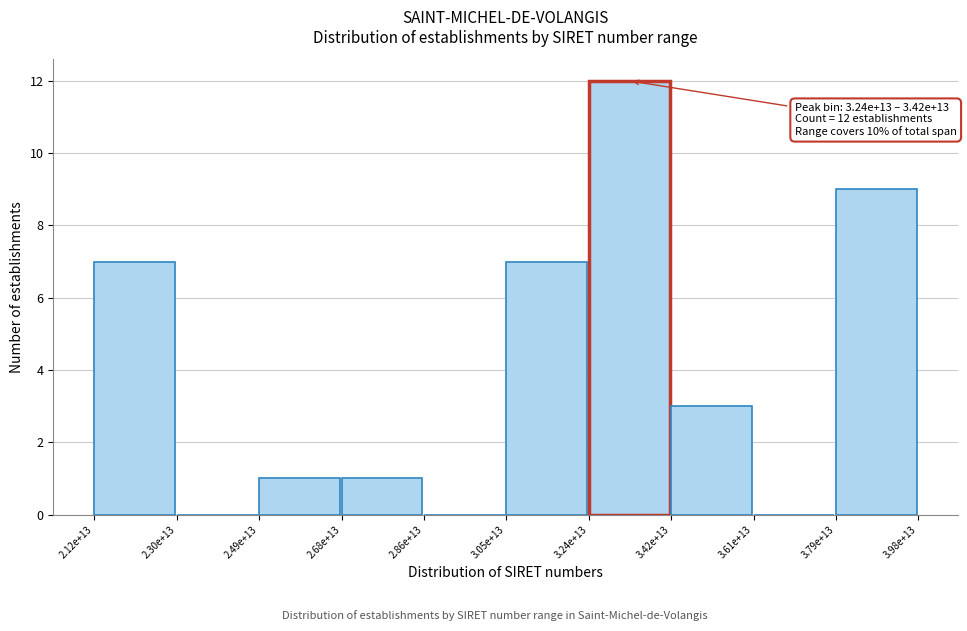

Reading left to right, extract all data points from this chart.

2.12e+13=7	2.30e+13=0	2.49e+13=1	2.68e+13=1	2.86e+13=0	3.05e+13=7	3.24e+13=12	3.42e+13=3	3.61e+13=0	3.79e+13=9